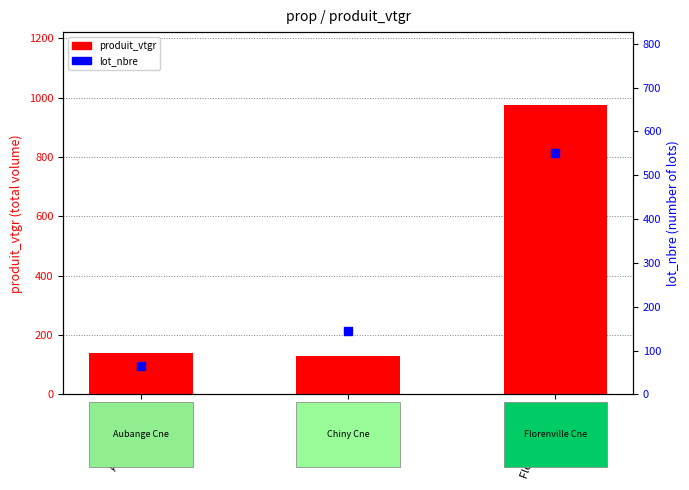

Which series has the largest Y range (max minus min)?

produit_vtgr